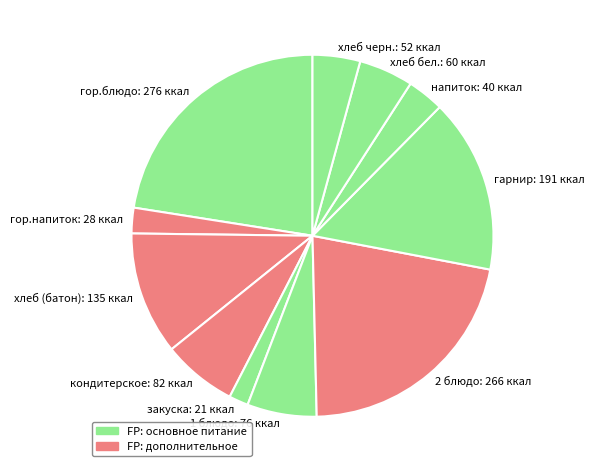

Which has a higher value, гор.блюдо: 276 ккал or хлеб (батон): 135 ккал?

гор.блюдо: 276 ккал